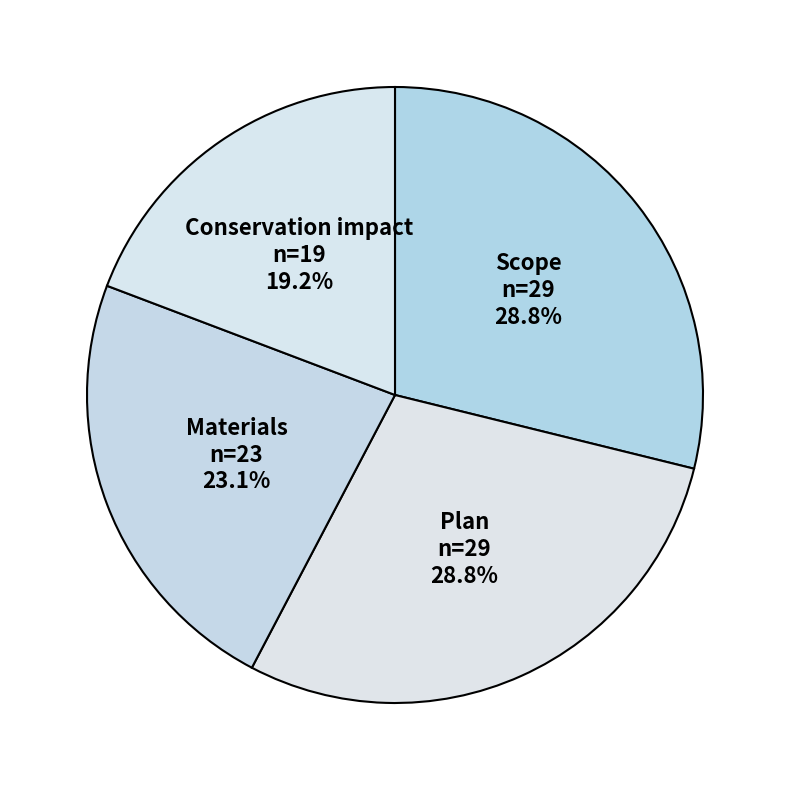

Is there a majority slice in this chart?

No